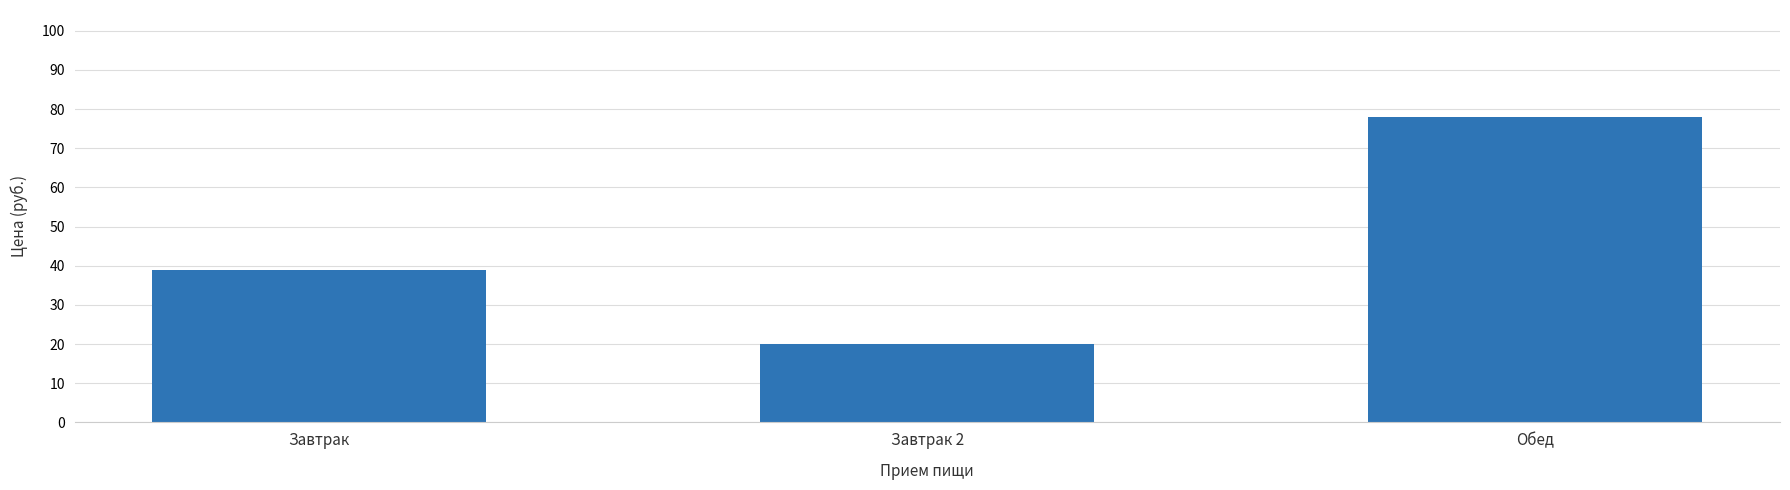

What is the change in value from Завтрак 2 to Обед?

+58